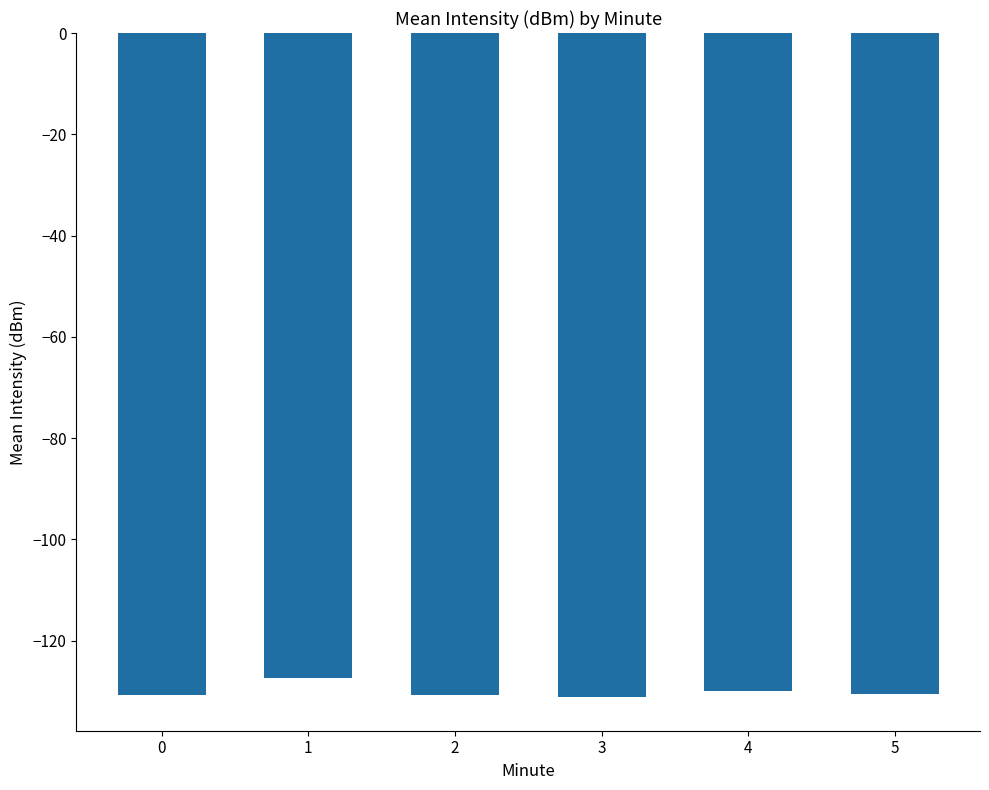

What is the value of the 1st bar from the left?

-130.8